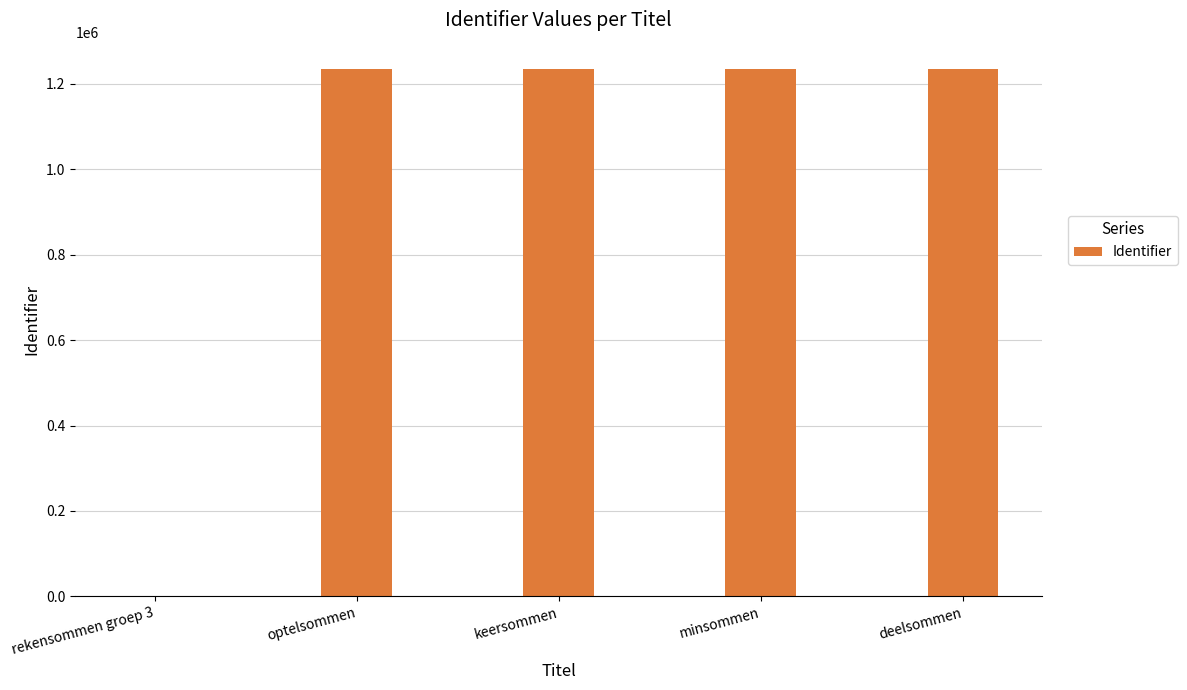

The chart shows a value of 1234229 at keersommen. True or false?

True